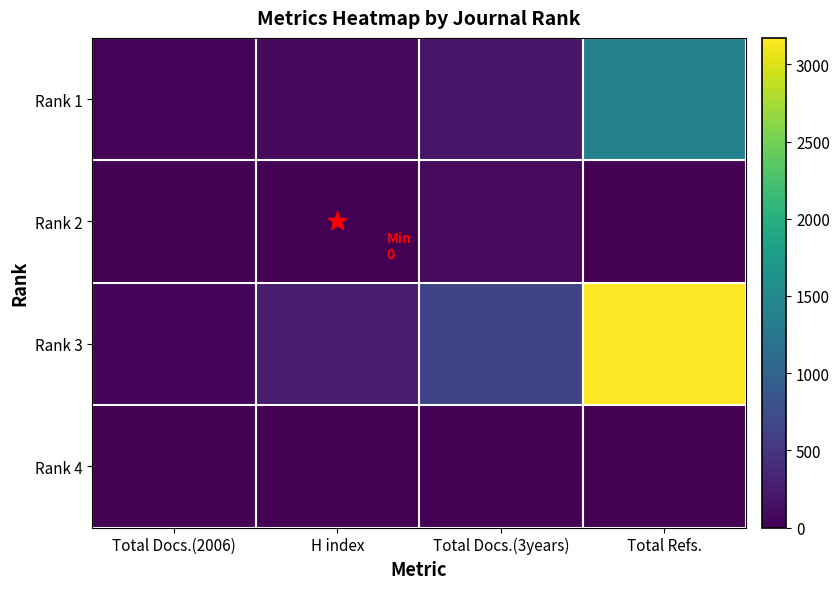

Reading left to right, list all the values displayed in this chart.

Rank 1: Total Docs.(2006)=31	H index=64	Total Docs.(3years)=193	Total Refs.=1392
Rank 2: Total Docs.(2006)=11	H index=0	Total Docs.(3years)=78	Total Refs.=0
Rank 3: Total Docs.(2006)=46	H index=252	Total Docs.(3years)=638	Total Refs.=3172
Rank 4: Total Docs.(2006)=13	H index=0	Total Docs.(3years)=17	Total Refs.=0